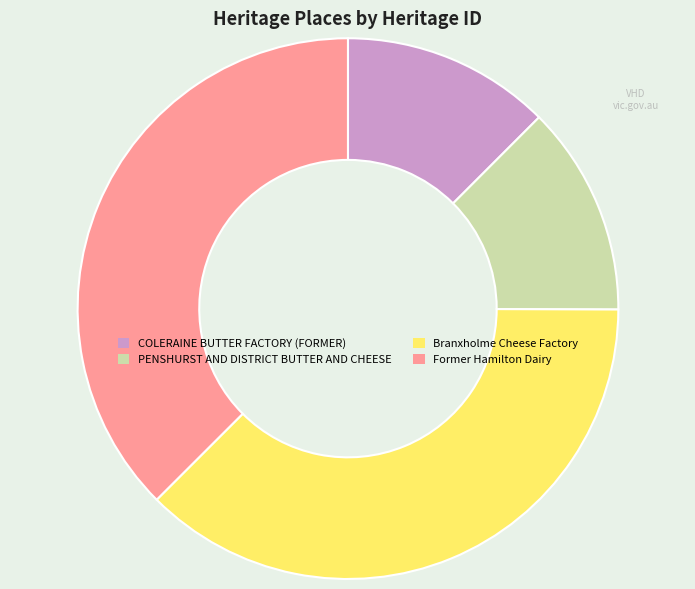

Combined, do Former Hamilton Dairy and Branxholme Cheese Factory account for over 50%?

Yes